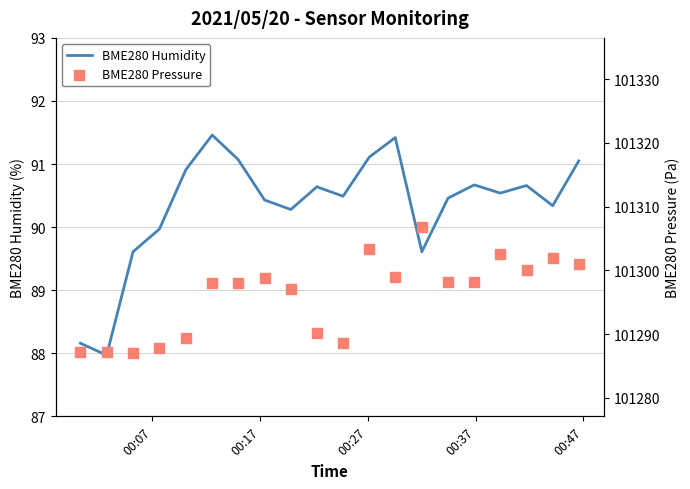

Which series has the widest spread of Y values?

BME280 Pressure